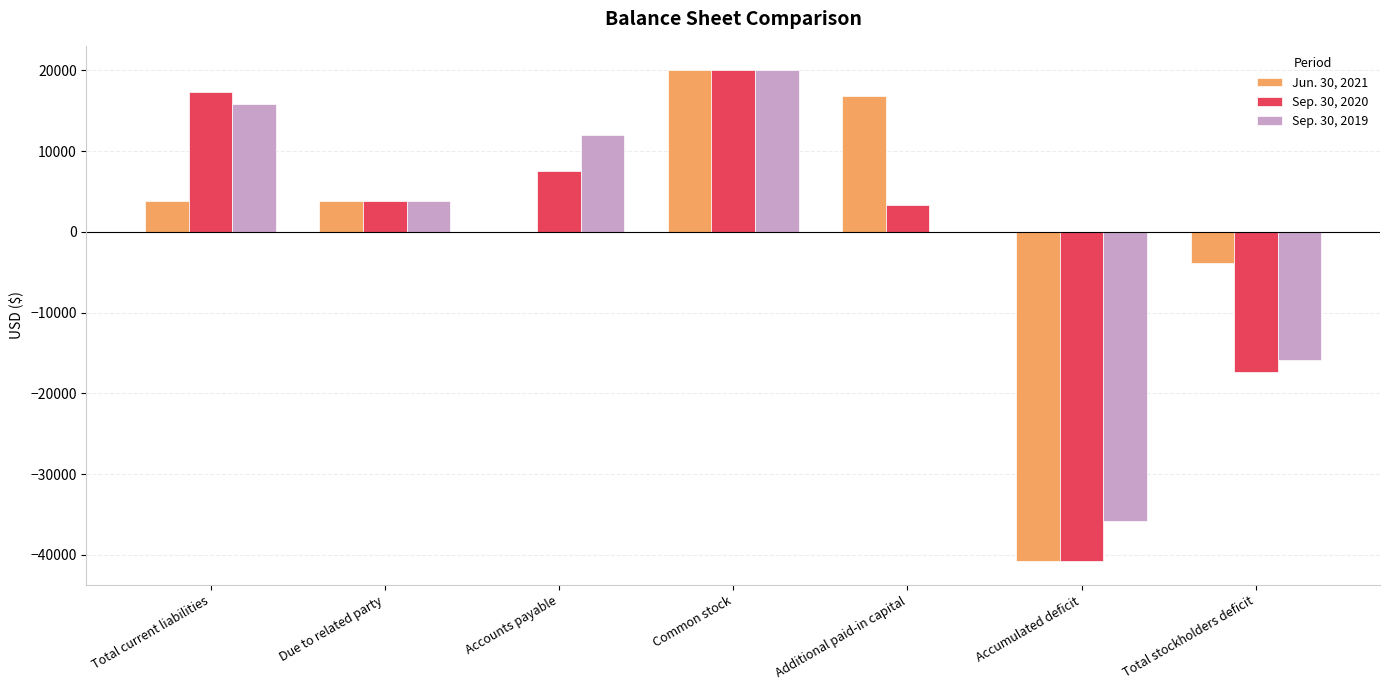

What is the maximum value for Jun. 30, 2021?

20000